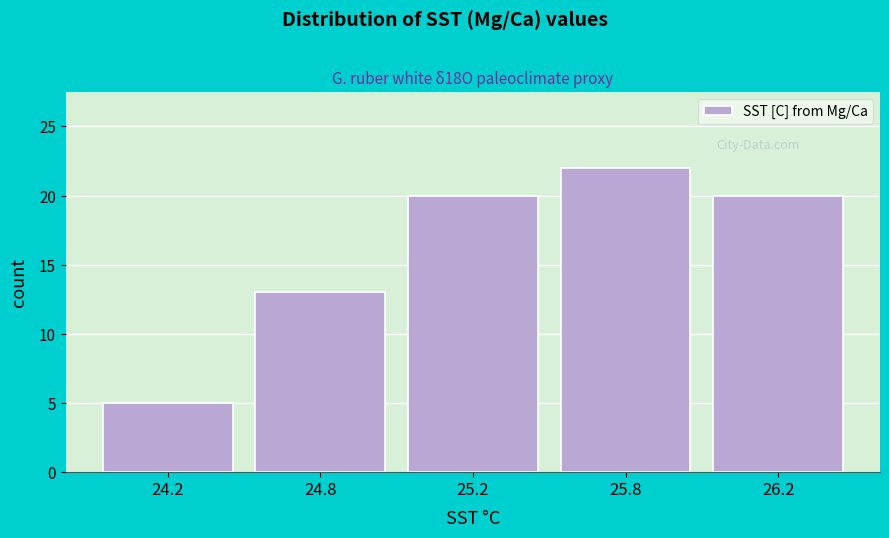

Reading left to right, what are all the values shown in this chart?

24.2=5	24.8=13	25.2=20	25.8=22	26.2=20